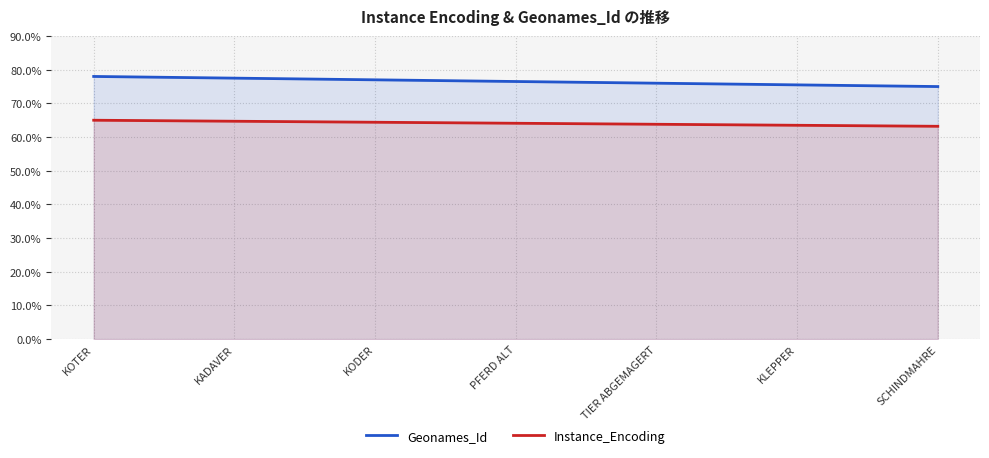

Rank the series at PFERD ALT from highest to lowest value.

Geonames_Id, Instance_Encoding